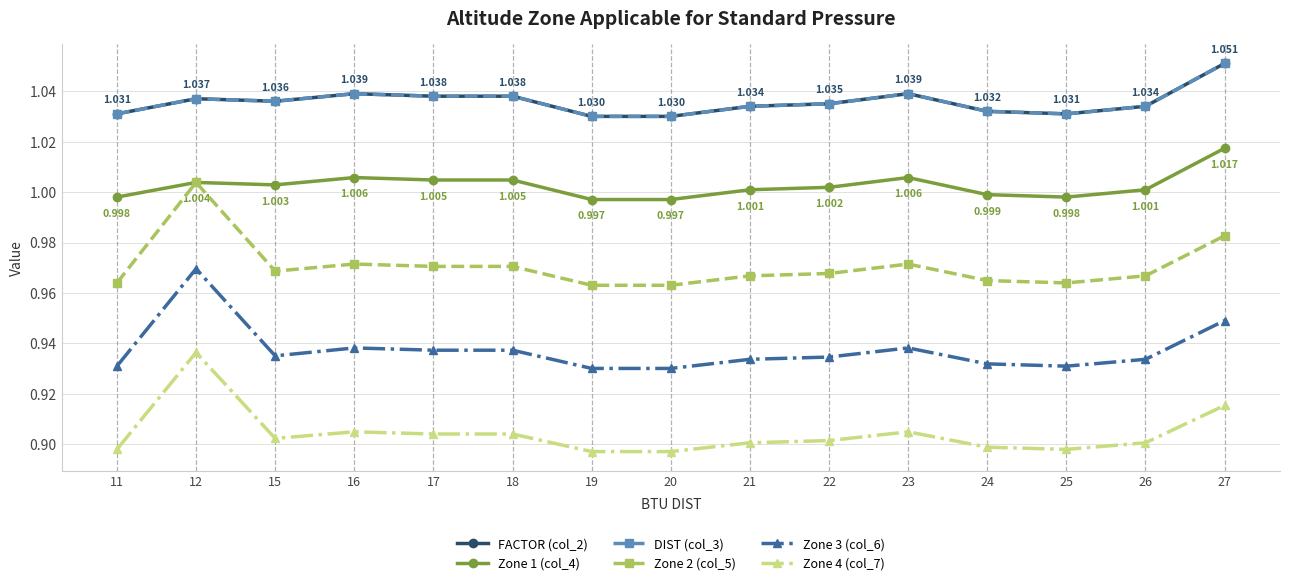

Is it true that Zone 4 (col_7) equals 1.5 at 11?

False